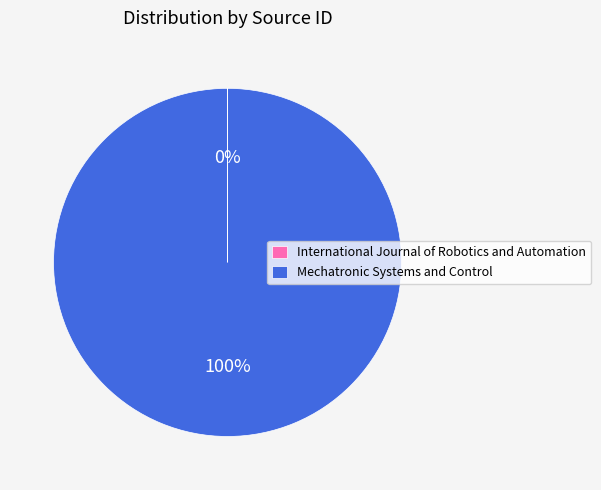

Does Mechatronic Systems and Control represent more than half of the total?

Yes